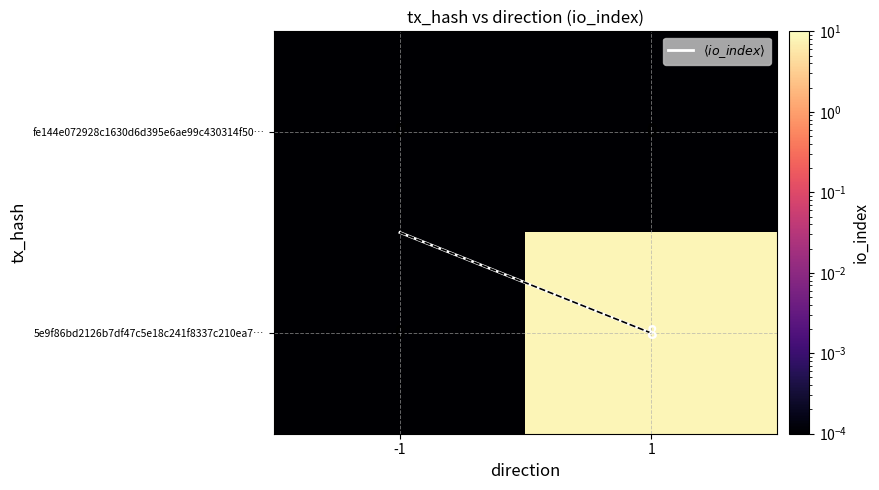

Rank the series by their average value, from lowest to highest.

fe144e072928c1630d6d395e6ae99c430314f50…, 5e9f86bd2126b7df47c5e18c241f8337c210ea7…